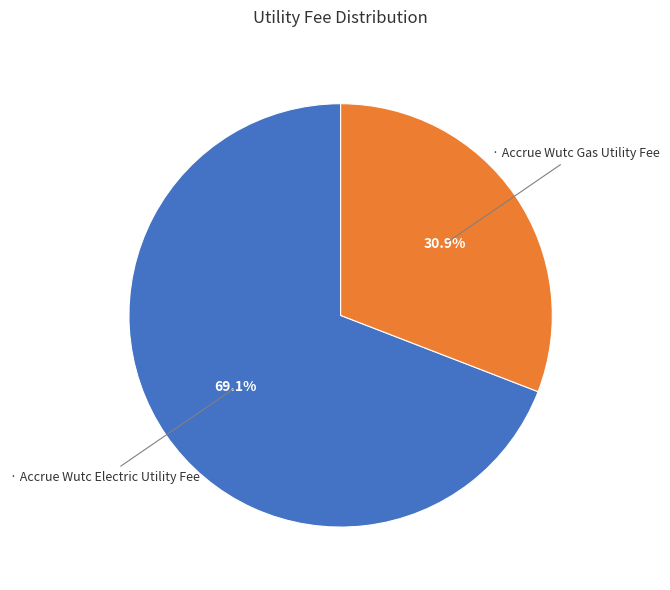

Does any single category account for the majority?

Yes